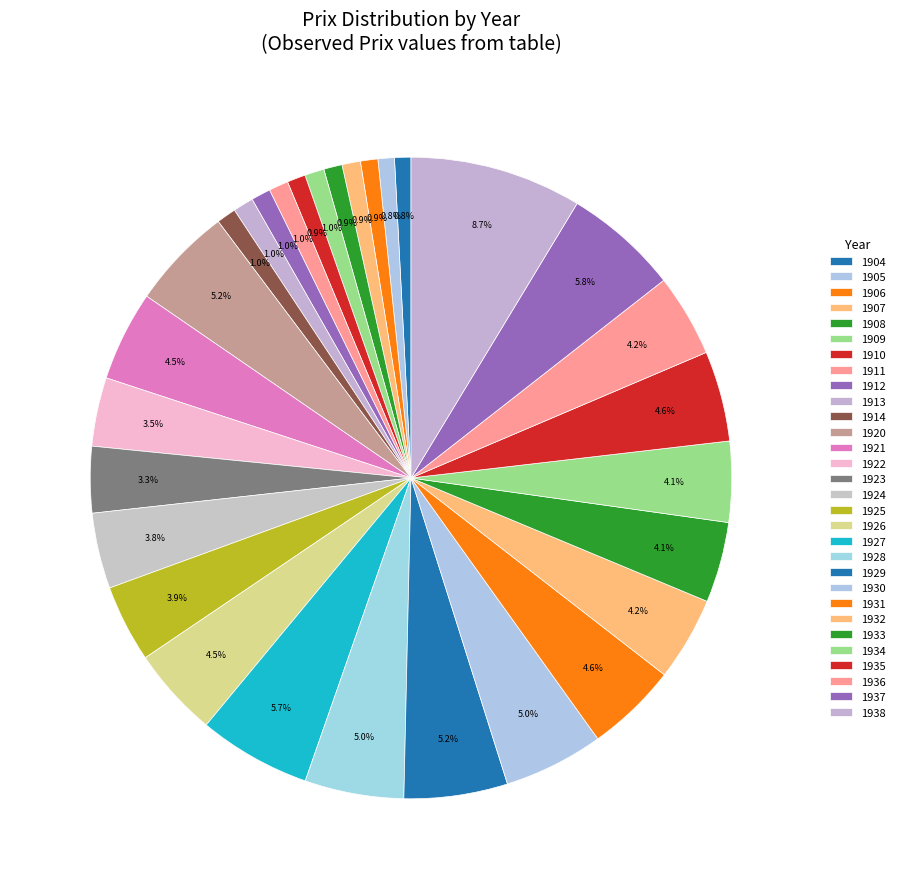

How many slices are in this pie chart?

30